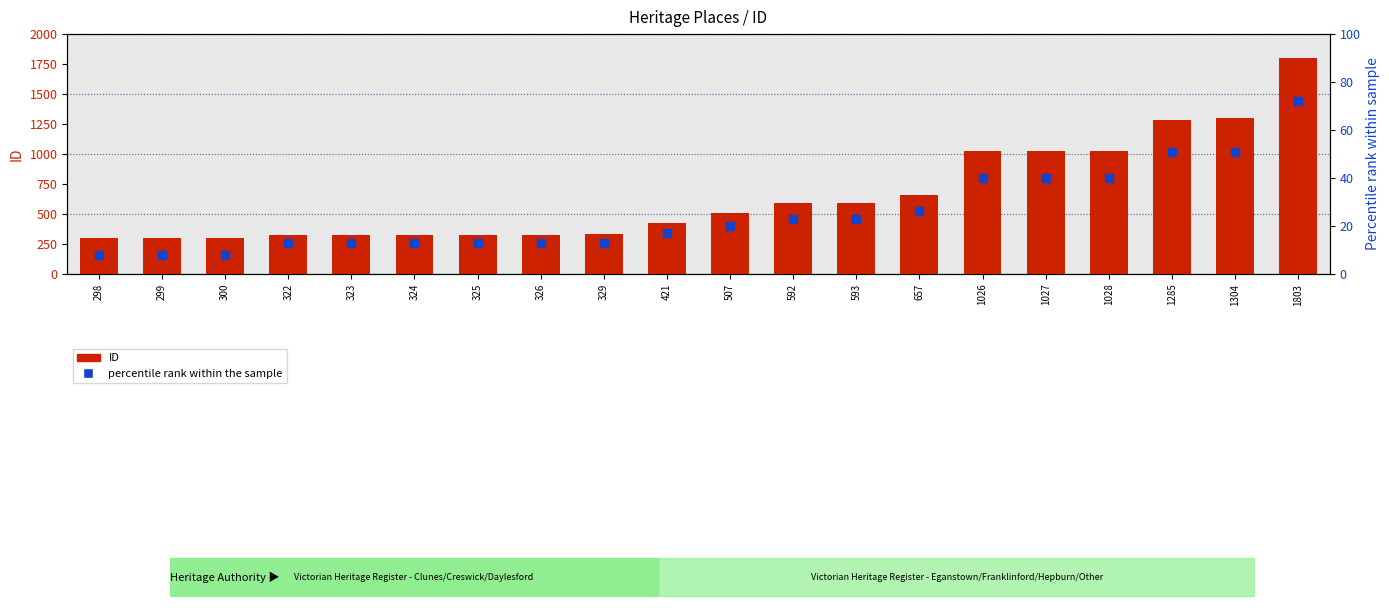

What is the total value across all series at 592?

615